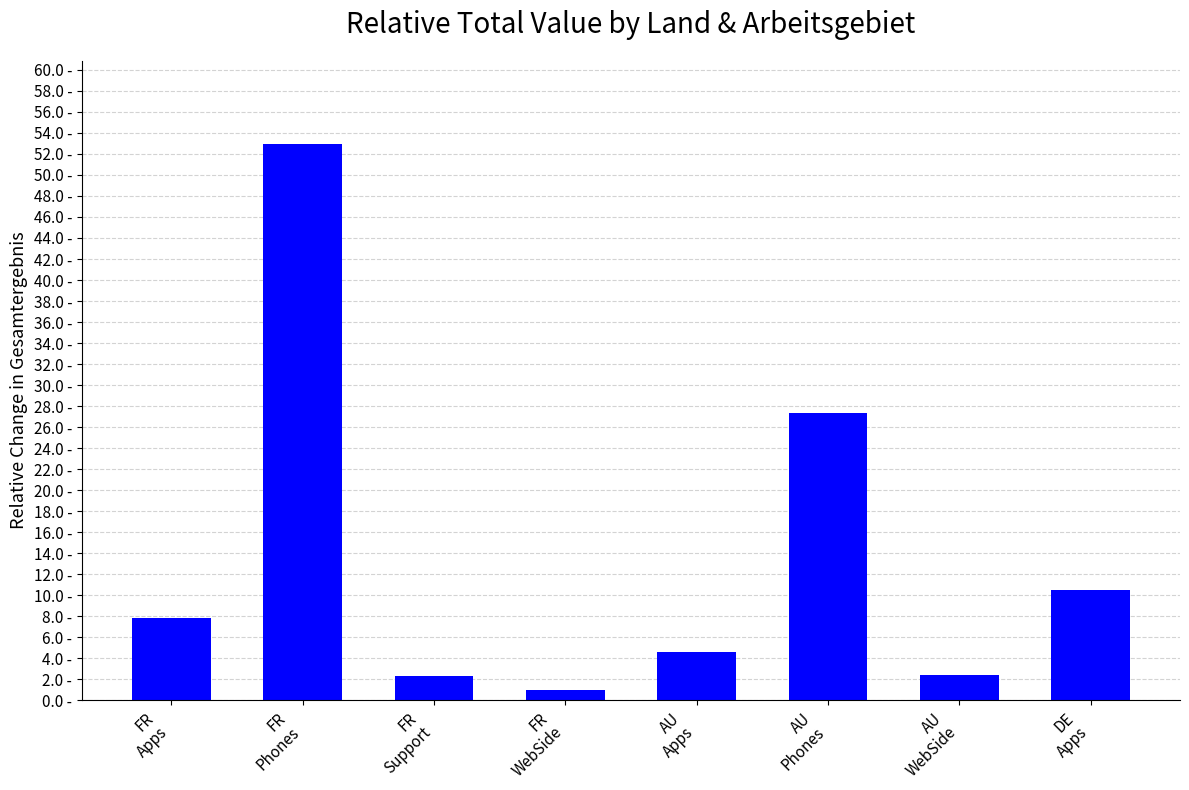

Does the chart contain any negative values?

No